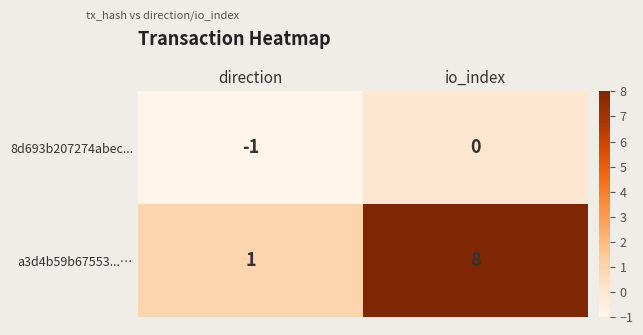

Reading right to left, transcribe all the data shown in this chart.

8d693b207274abec...: io_index=0	direction=-1
a3d4b59b67553...…: io_index=8	direction=1